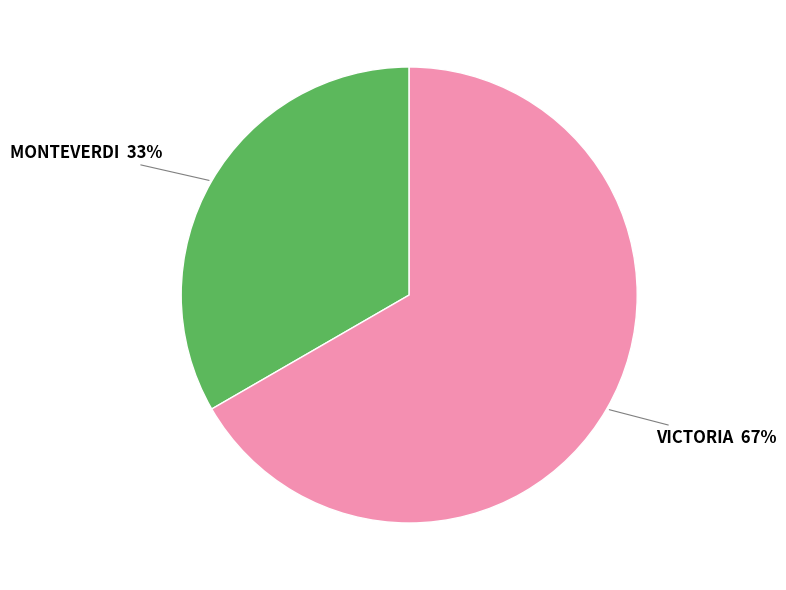

Is there a majority slice in this chart?

Yes